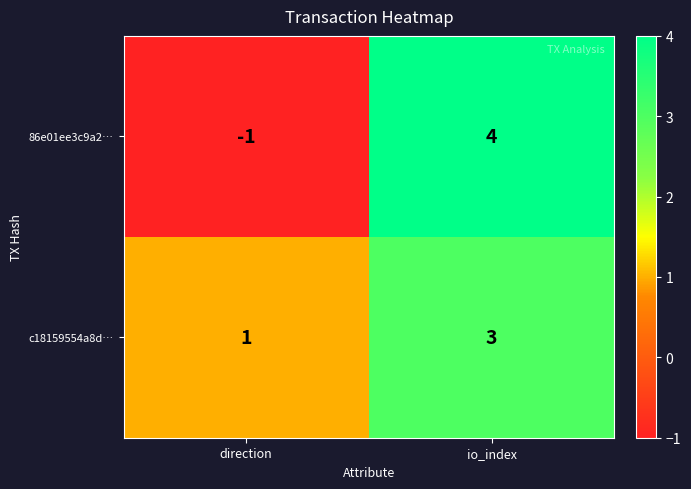

Between direction and io_index, which series saw the biggest shift?

86e01ee3c9a2…